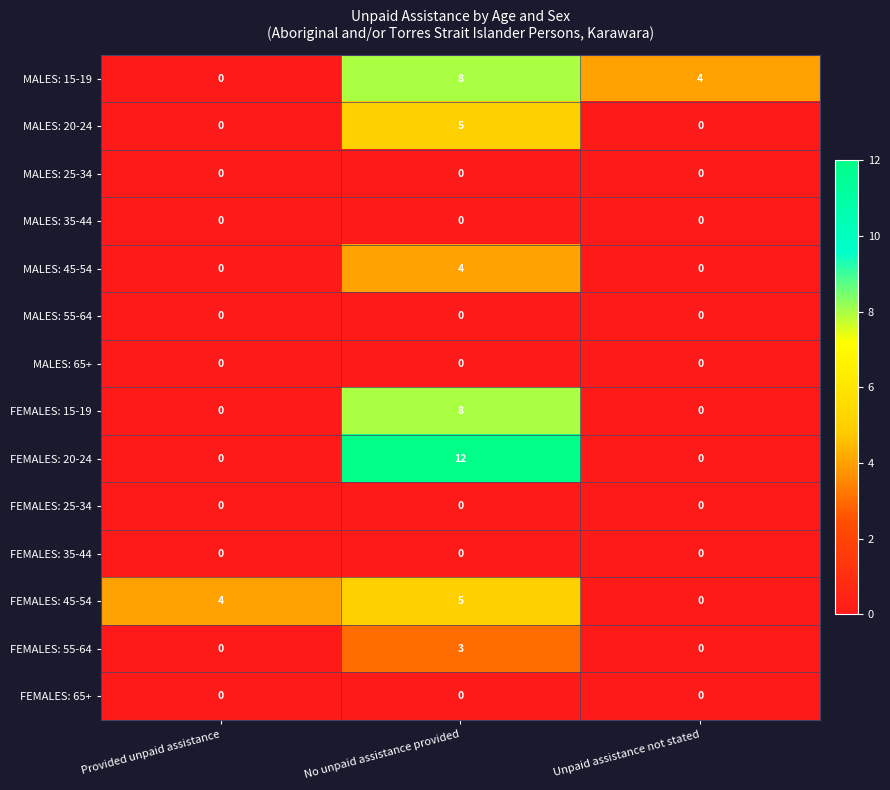

Which series changed the most between No unpaid assistance provided and Unpaid assistance not stated?

FEMALES: 20-24